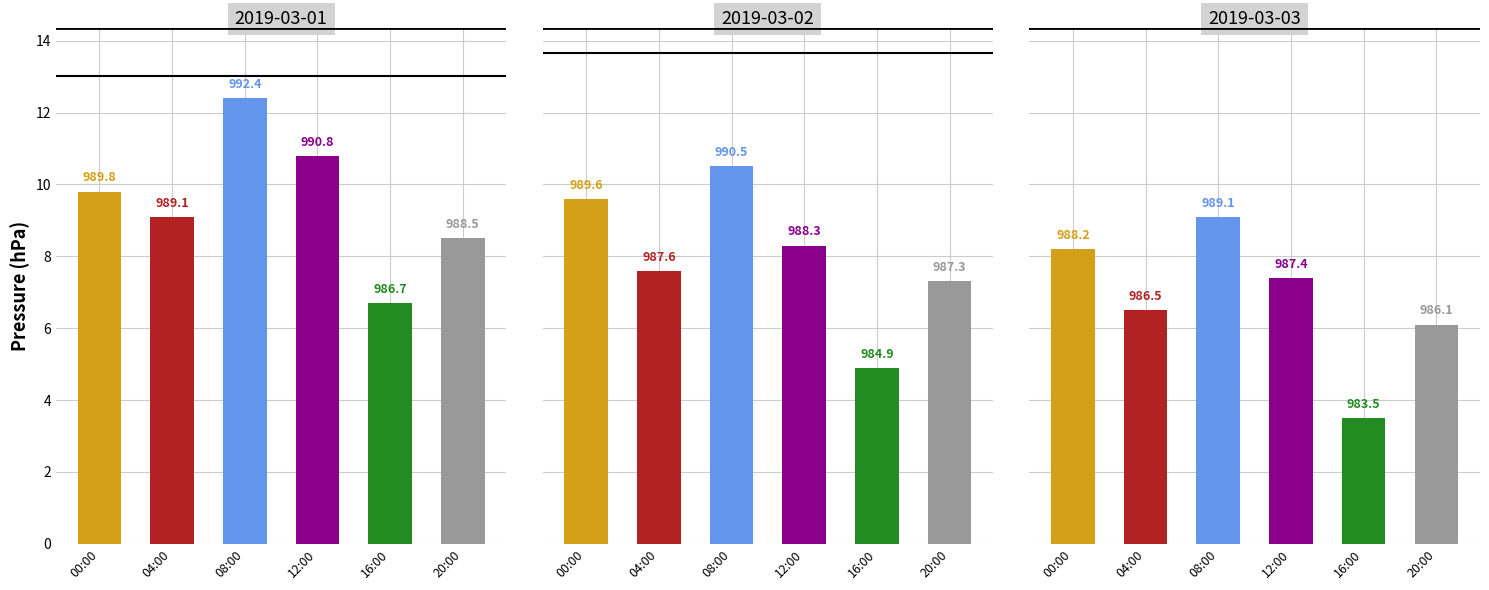

What is the greatest value displayed?

992.4